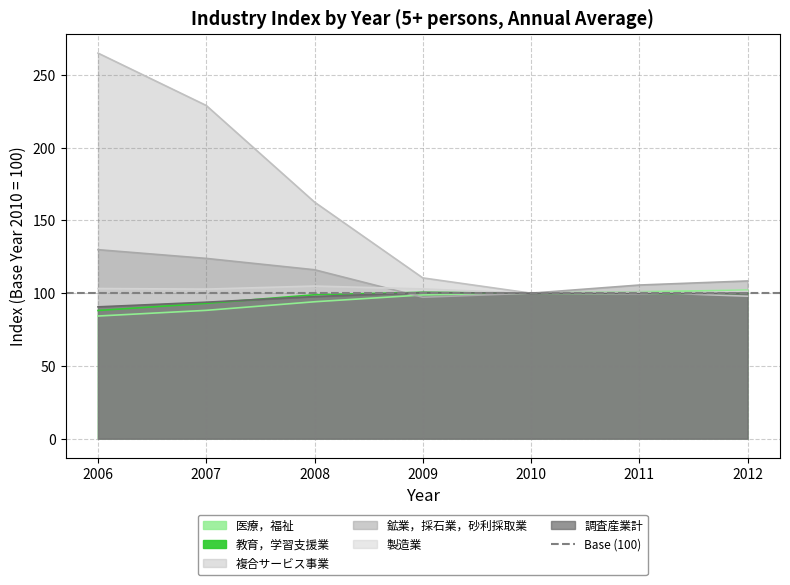

Where is the first local maximum for 調査産業計?

2009